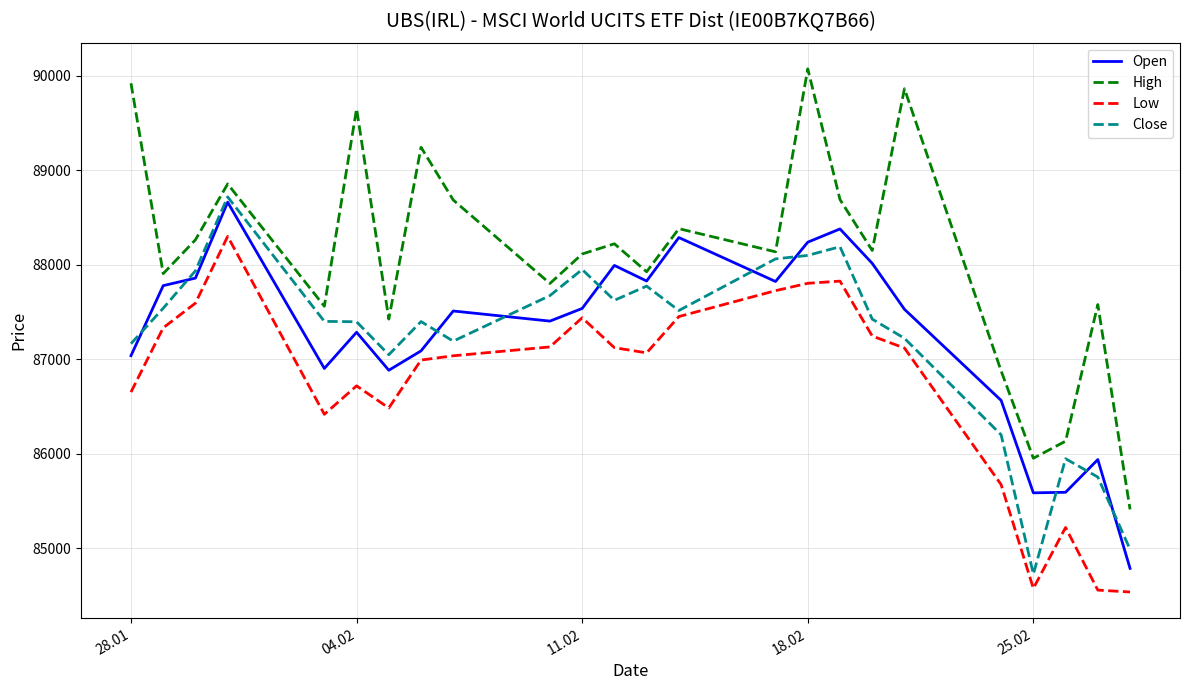

True or false: High and Low cross at least once.

False